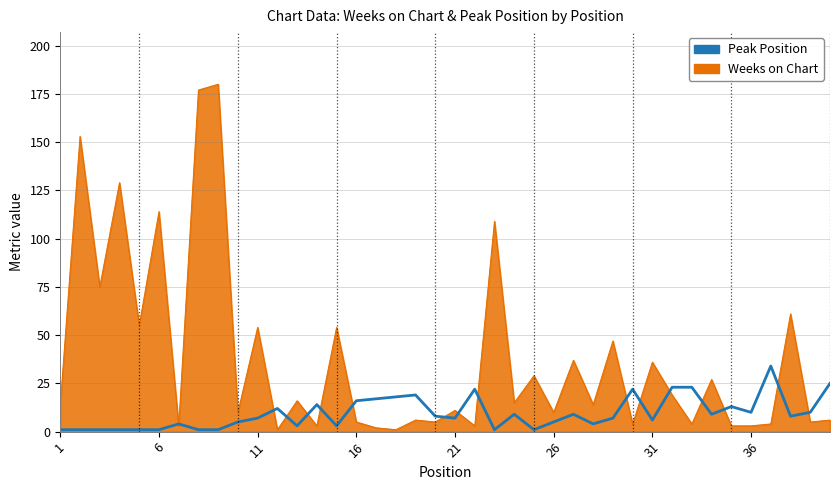

Which series has the widest spread of values?

Weeks on Chart